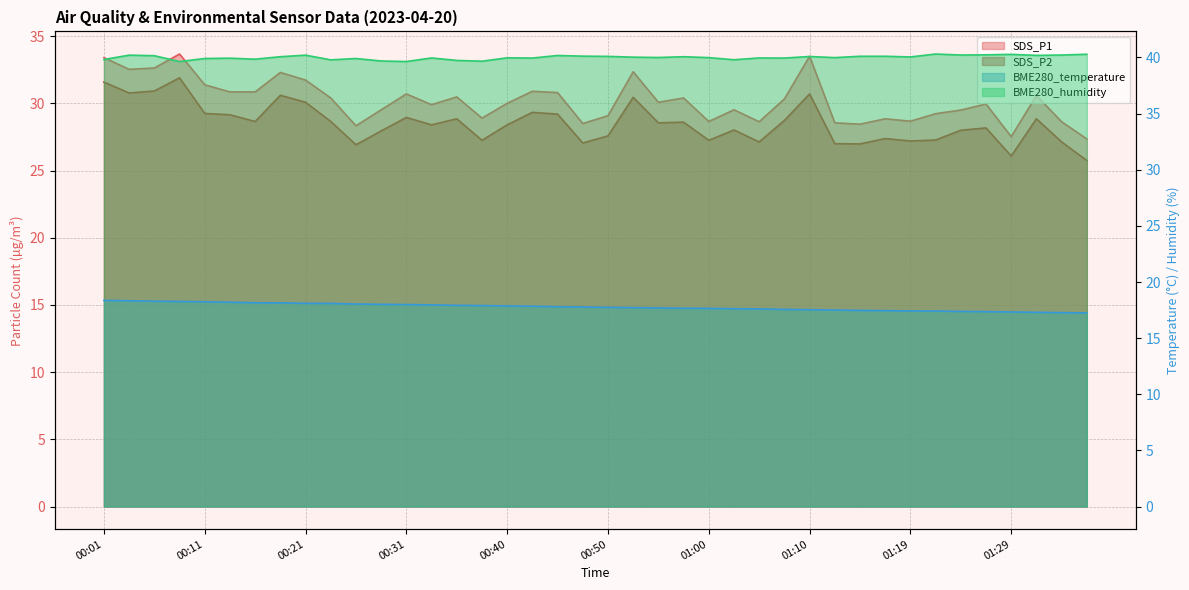

At which category does SDS_P1 reach its first local peak?

00:09